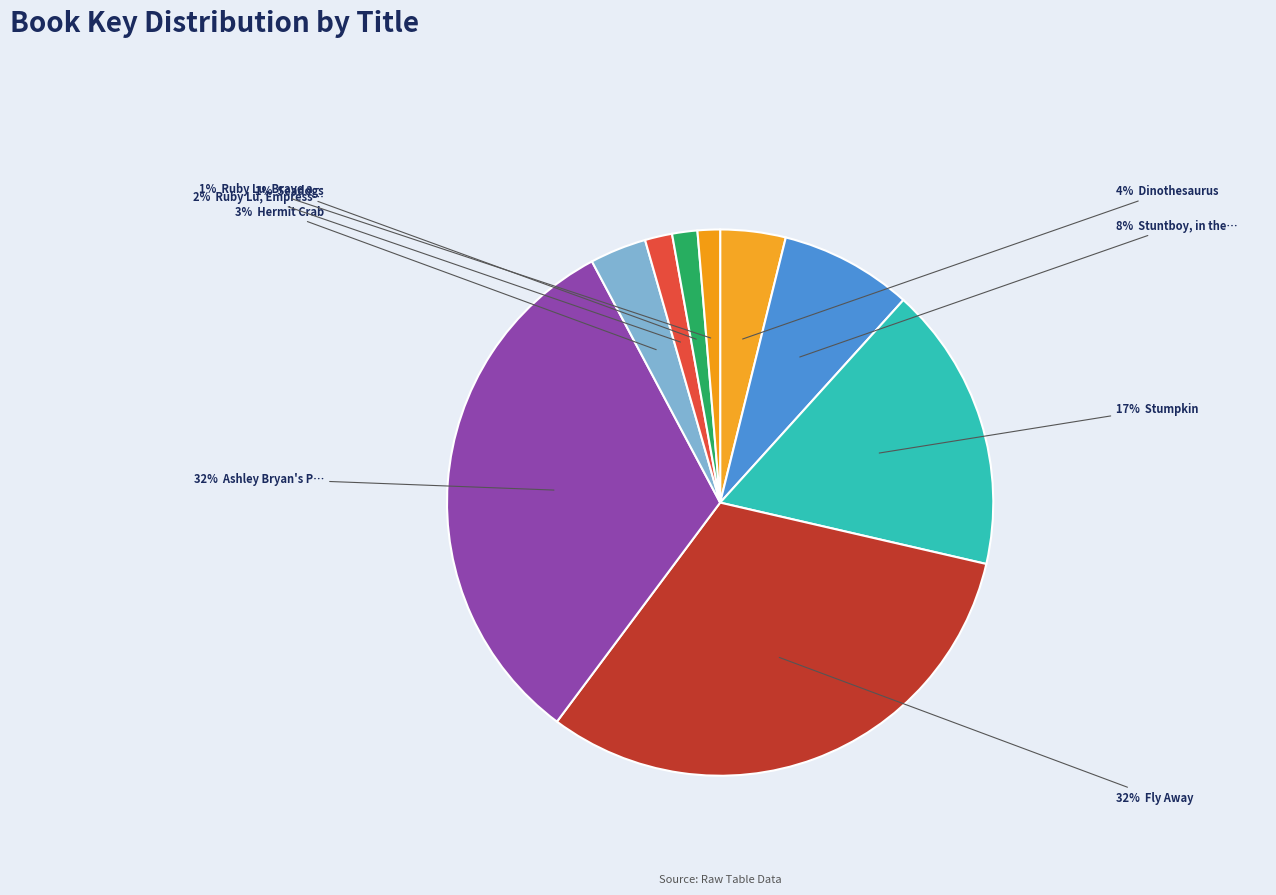

How many slices are in this pie chart?

9